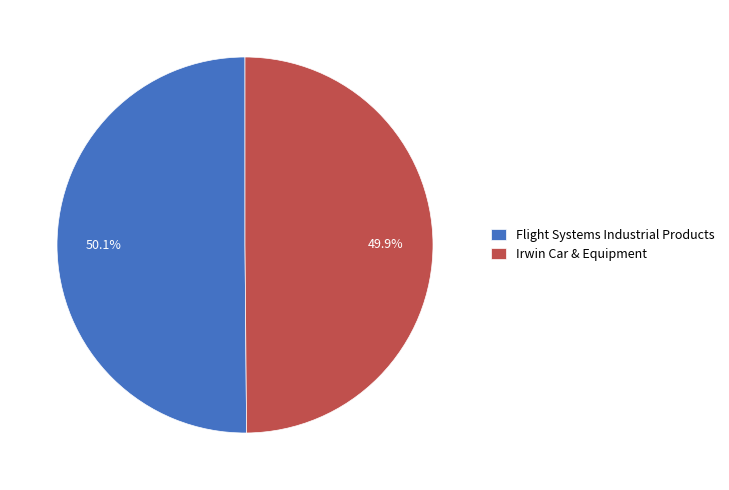

True or false: Flight Systems Industrial Products accounts for 50% of the total.

True